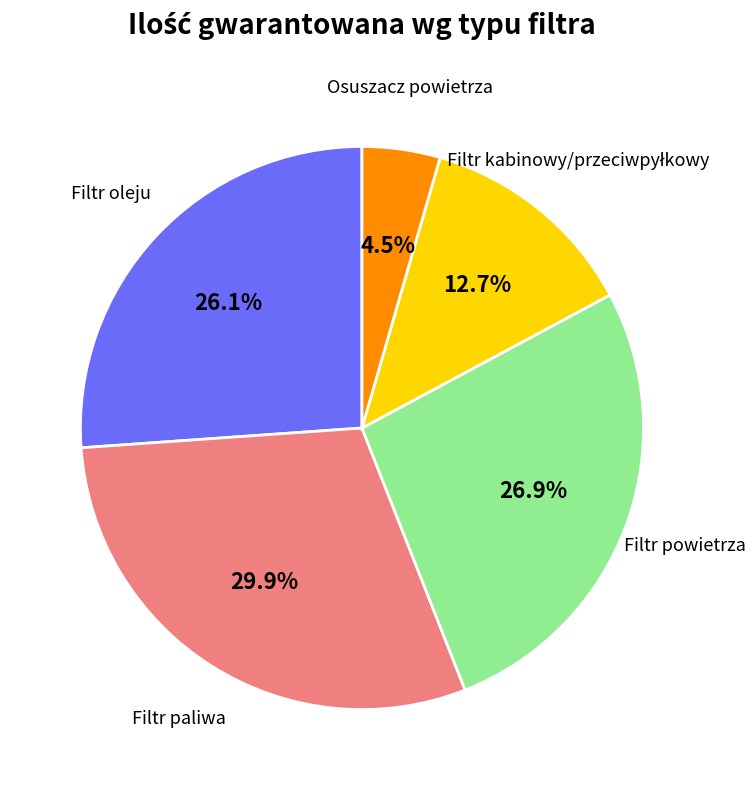

To the nearest percent, what percentage of the pie is Filtr powietrza?

27%